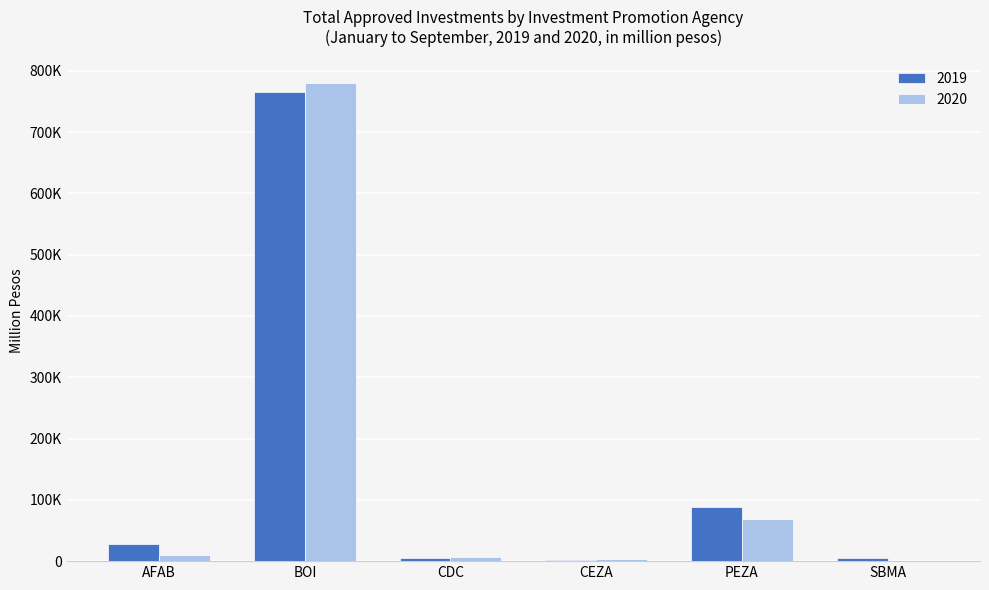

What are all the series names shown in the legend?

2019, 2020